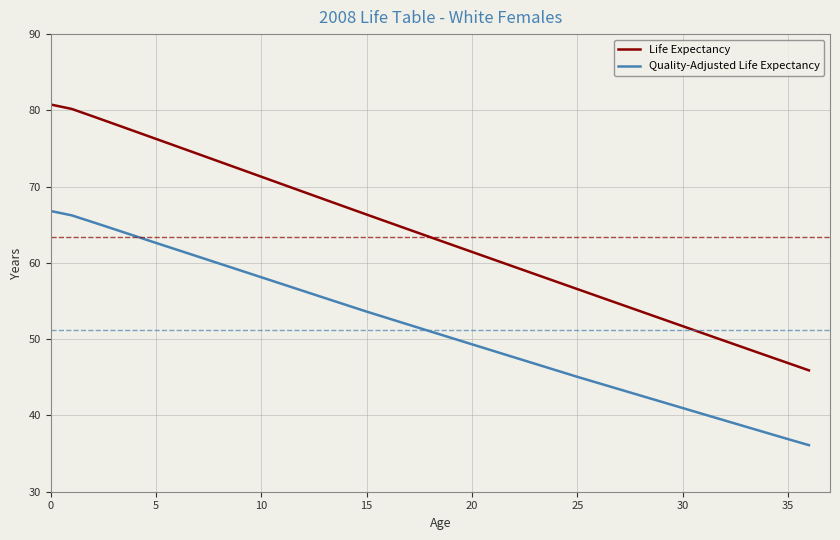

Which series has the largest total across all categories?

Life Expectancy